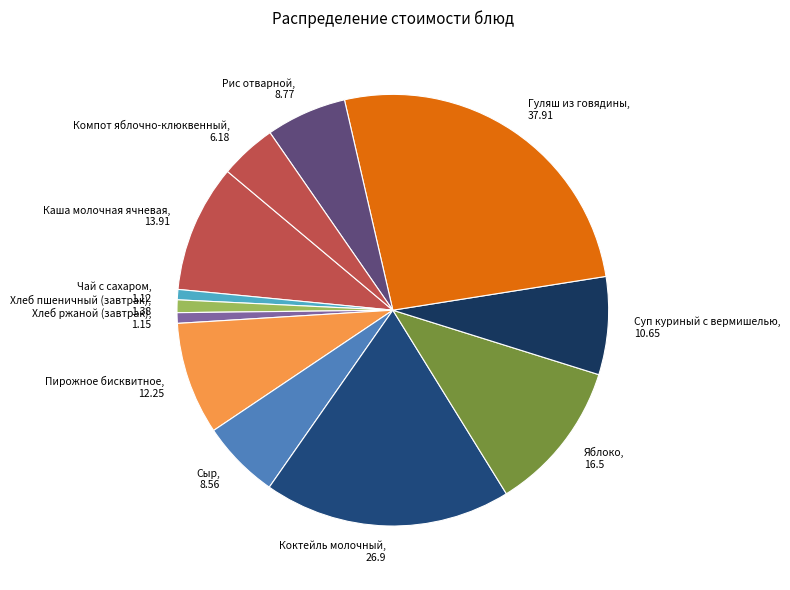

Count the number of slices in the pie.

12